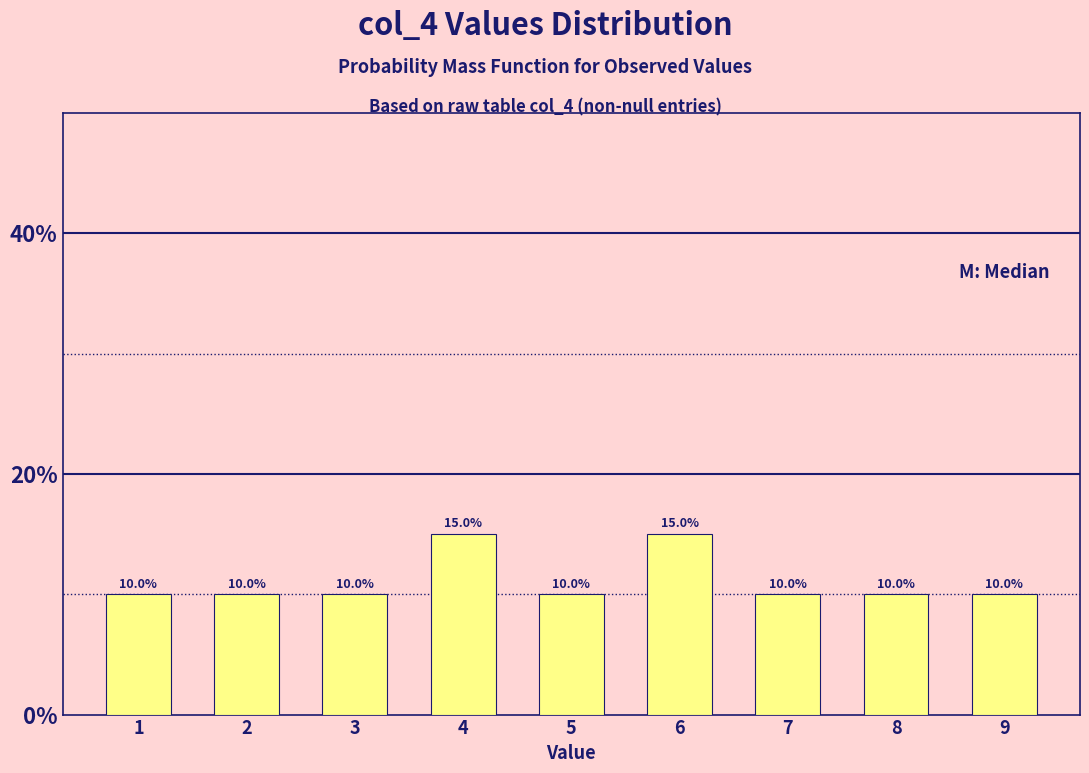

Reading left to right, extract all data points from this chart.

1=10	2=10	3=10	4=15	5=10	6=15	7=10	8=10	9=10